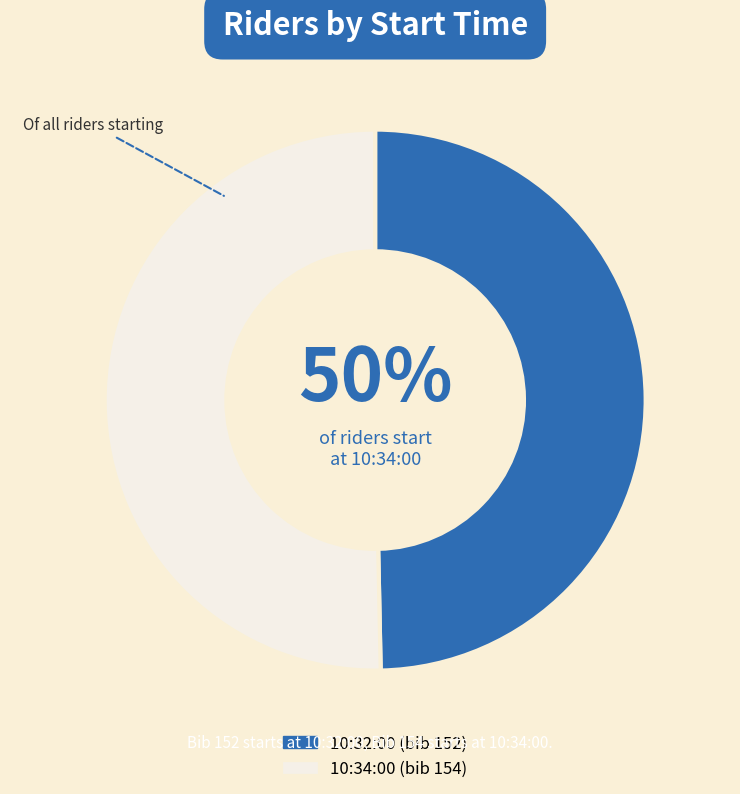

Do 10:34:00 and 10:32:00 together represent more than half of the pie?

Yes